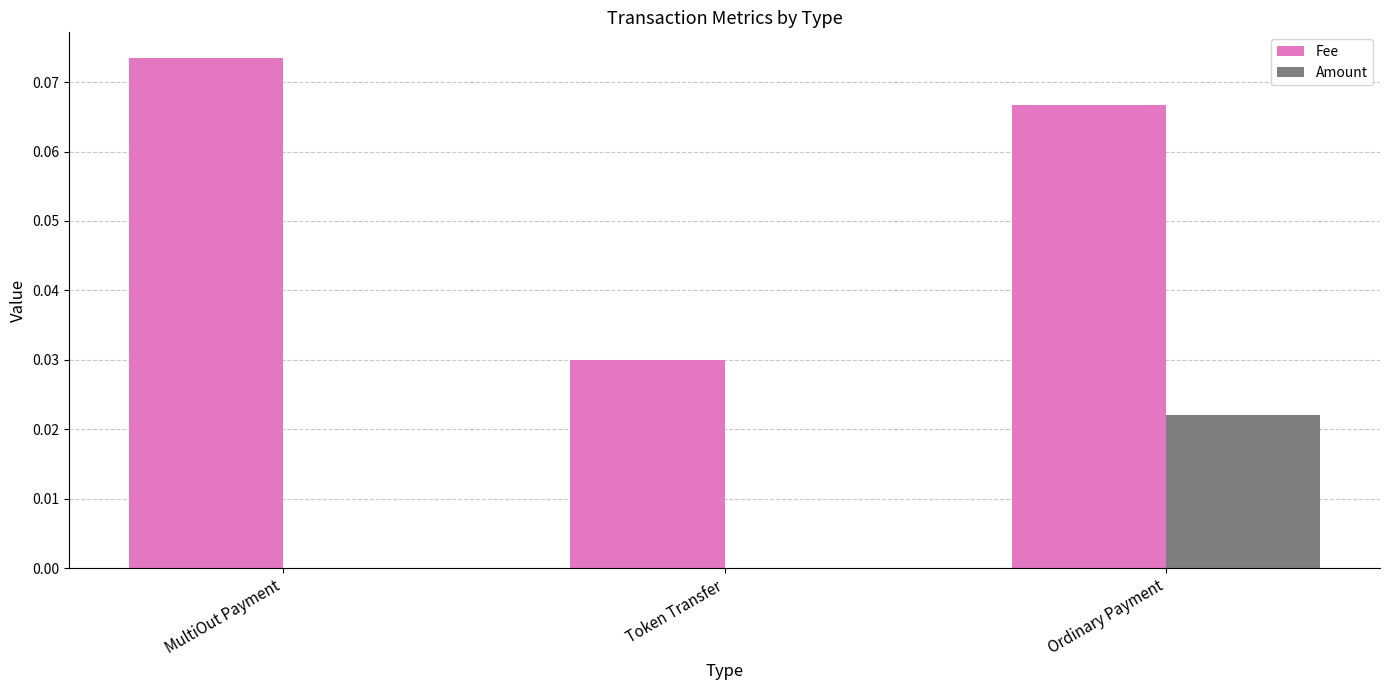

True or false: Amount has a value of 0.0 at MultiOut Payment.

True